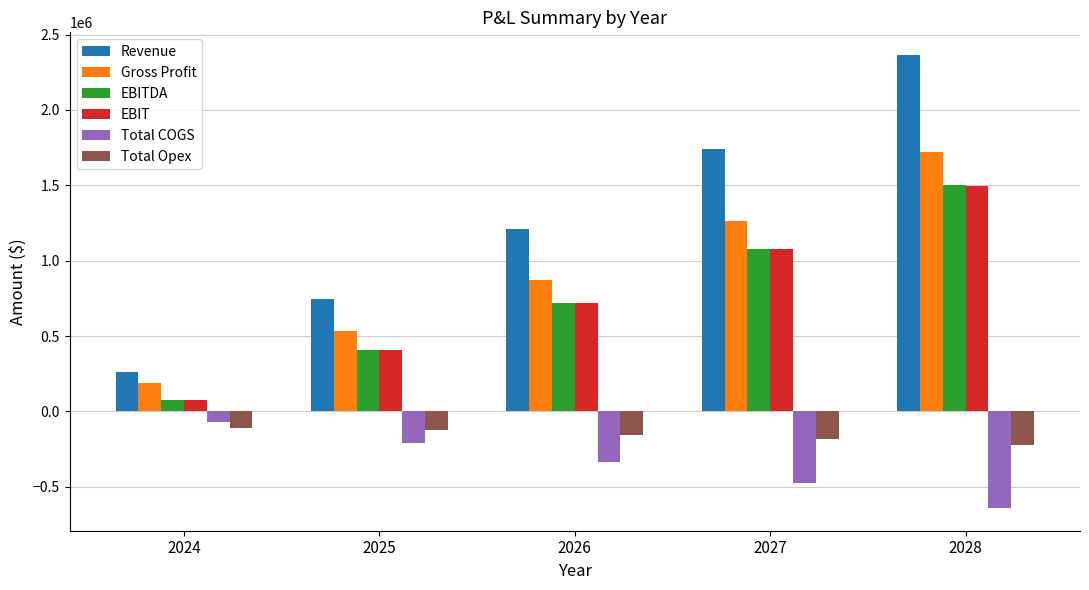

Between 2025 and 2027, which series saw the biggest shift?

Revenue